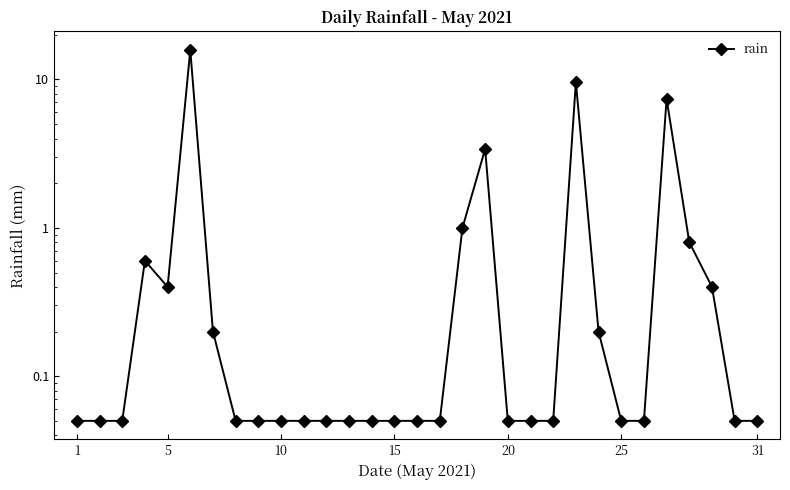

How many points are higher than both their immediate neighbors (excluding endpoints)?

5